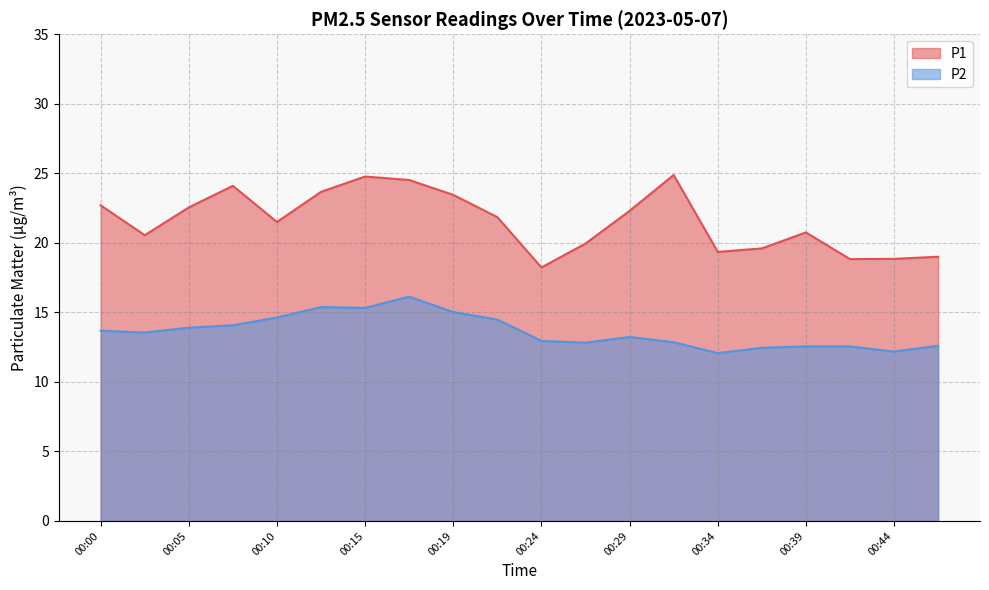

True or false: P2 and P1 intersect in this chart.

False